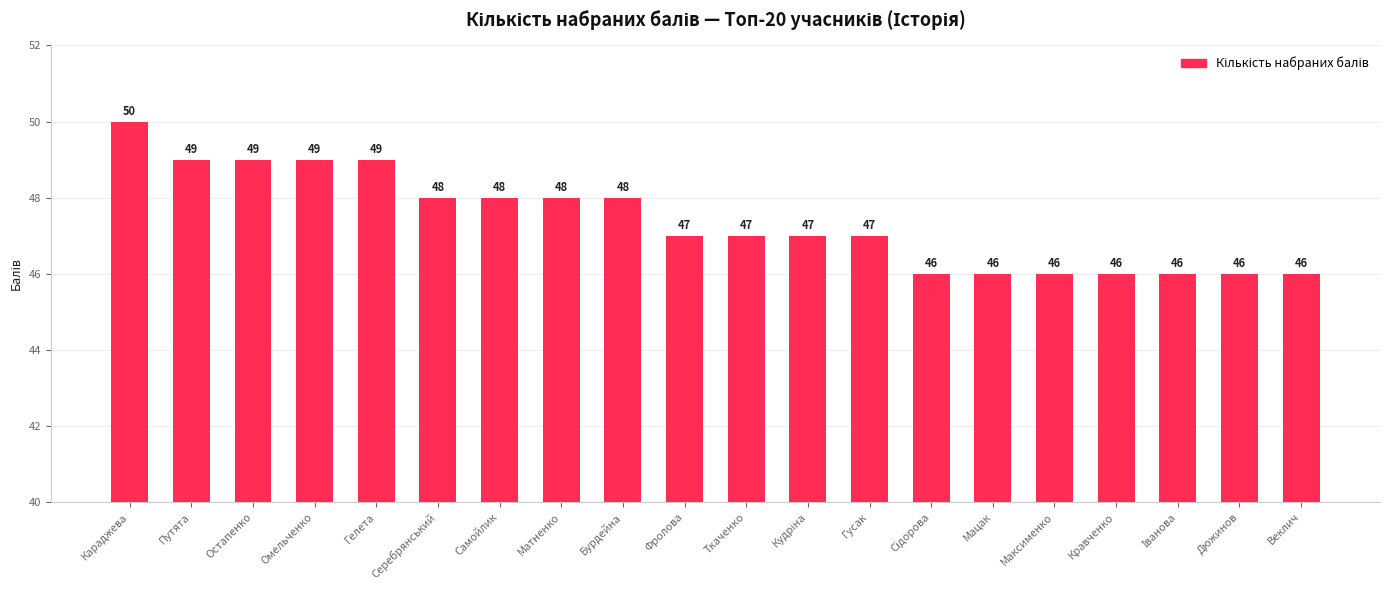

What is the difference between the second highest and minimum values?

3